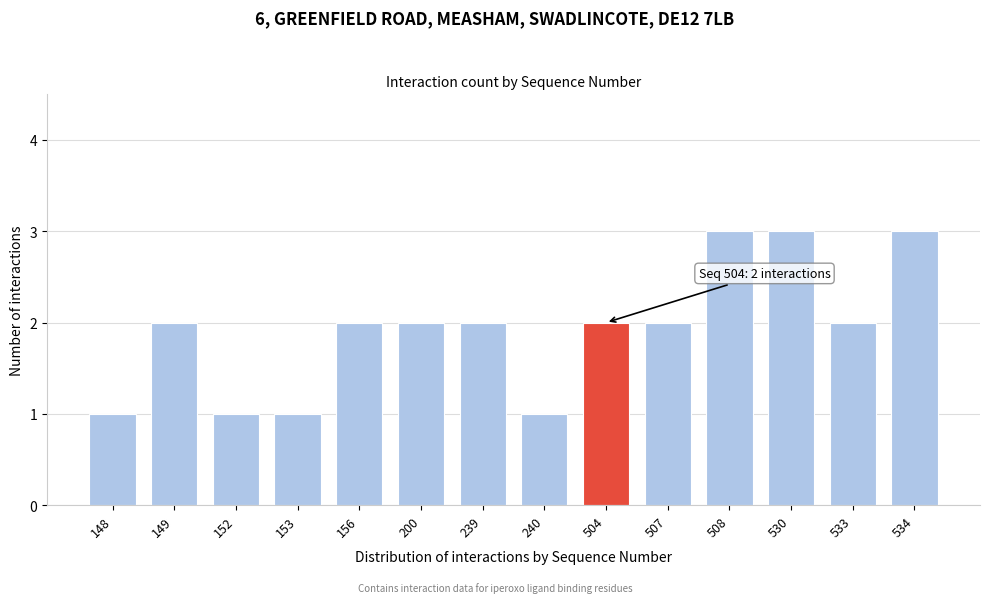

Reading left to right, transcribe all the data shown in this chart.

148=1	149=2	152=1	153=1	156=2	200=2	239=2	240=1	504=2	507=2	508=3	530=3	533=2	534=3